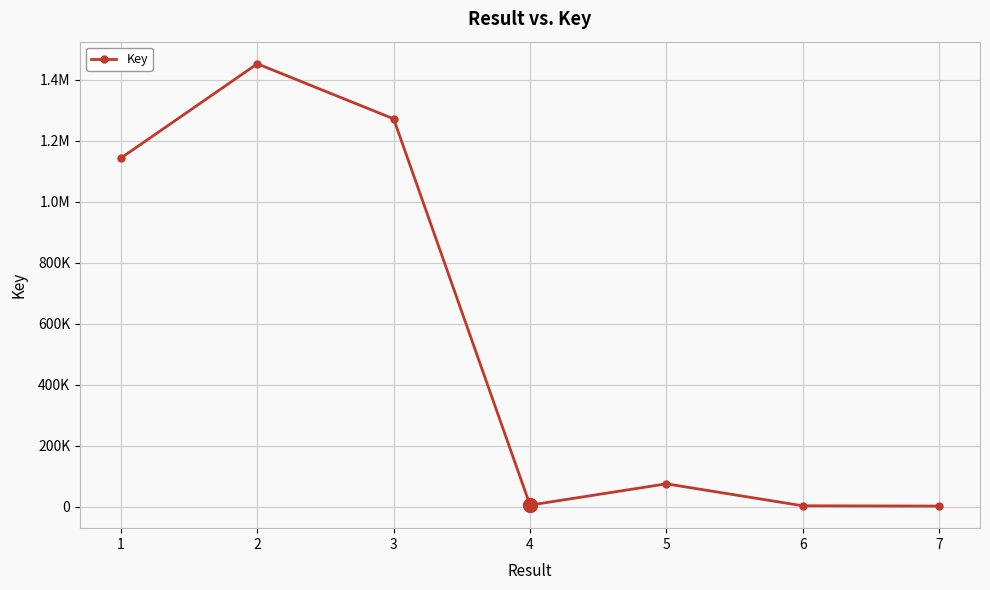

The value at 4 is 2595. True or false?

False